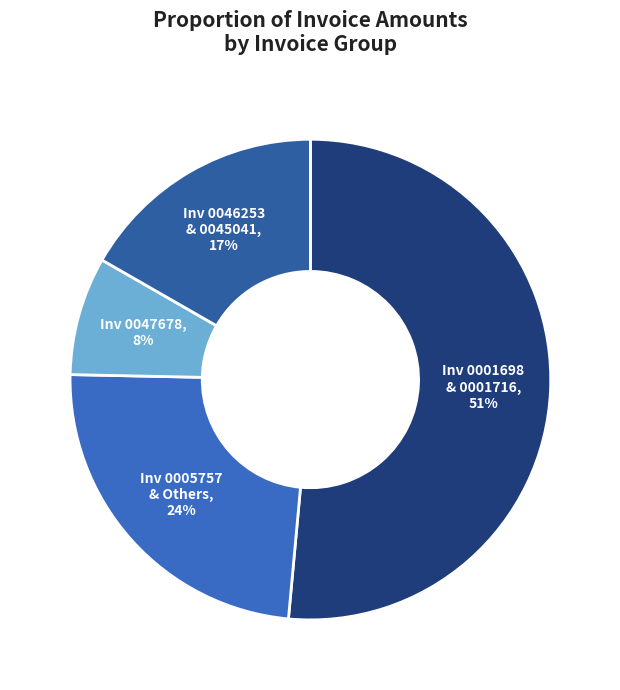

True or false: Inv 0005757 & Others accounts for 24% of the total.

True